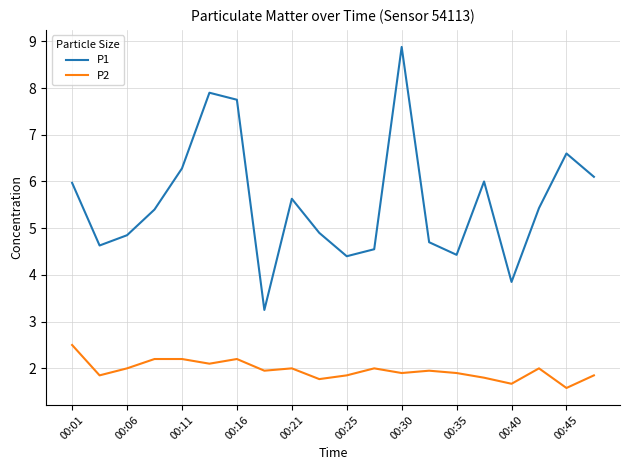

True or false: P2 and P1 intersect in this chart.

False